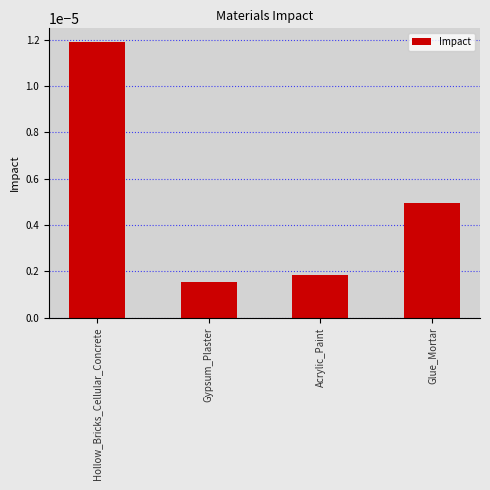

Rank the categories by value from lowest to highest.

Gypsum_Plaster, Acrylic_Paint, Glue_Mortar, Hollow_Bricks_Cellular_Concrete